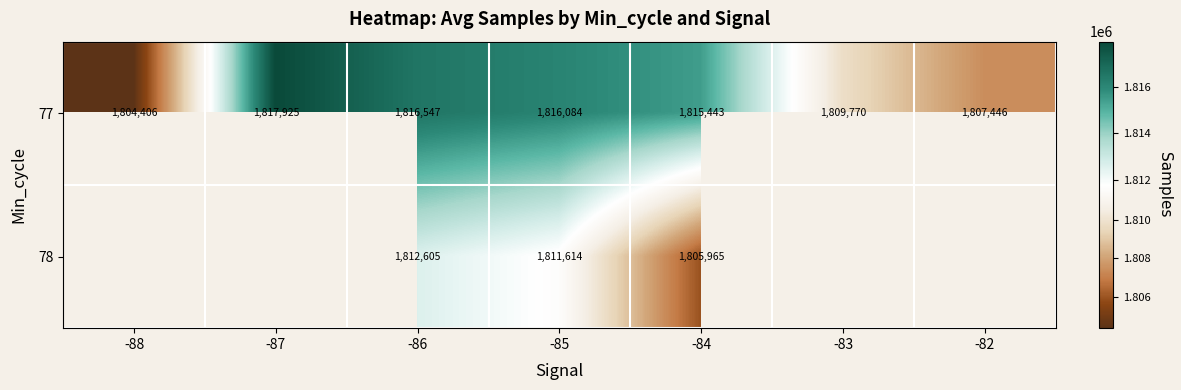

Which category has the lowest value across all series?

-88